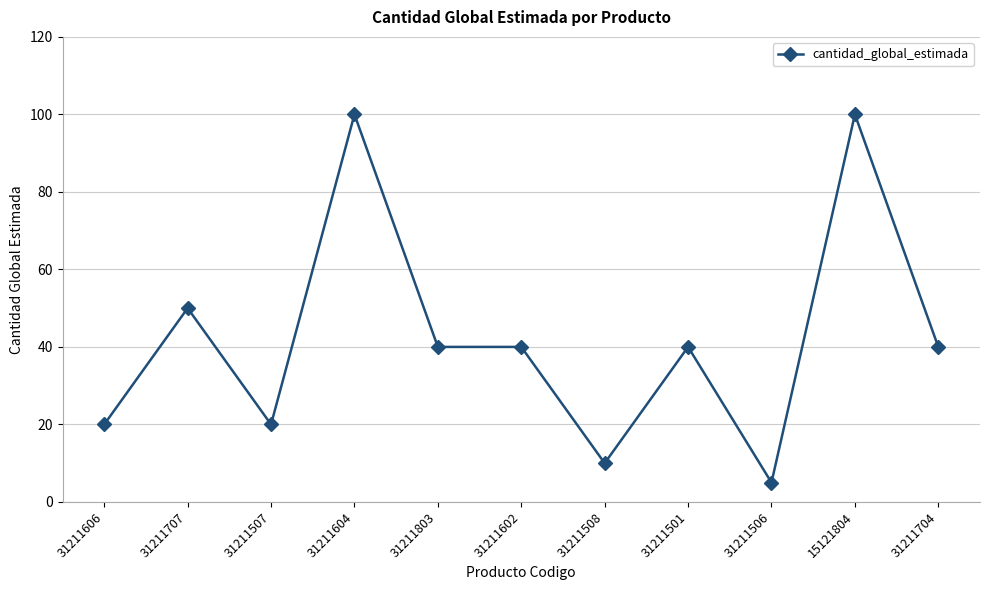

At which category does the data reach its first local valley?

31211507